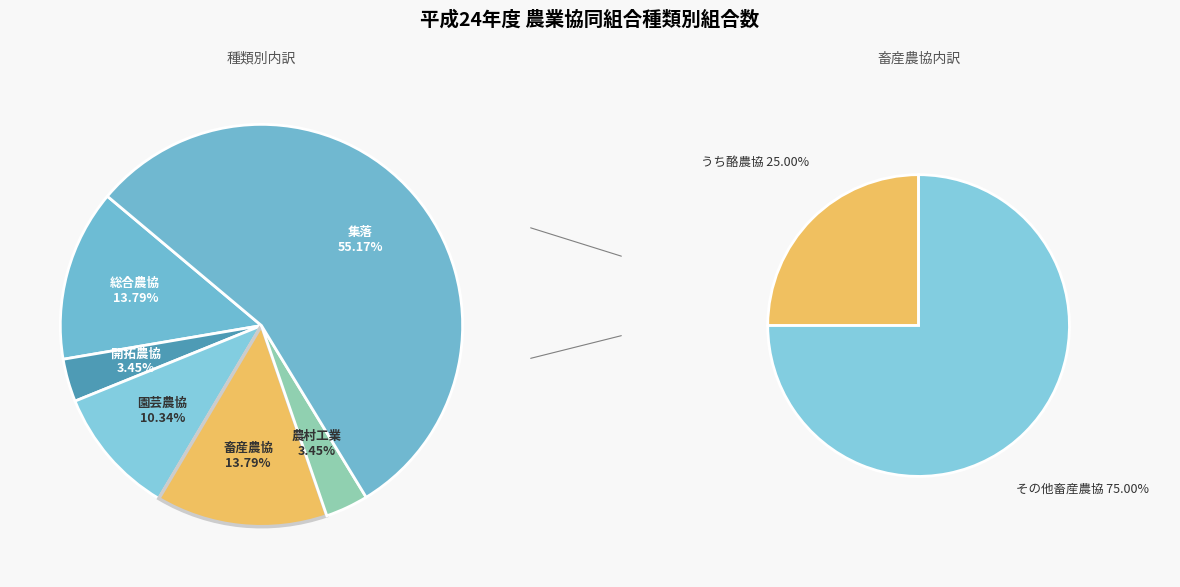

What percentage is the 集落 slice, to the nearest percent?

55%